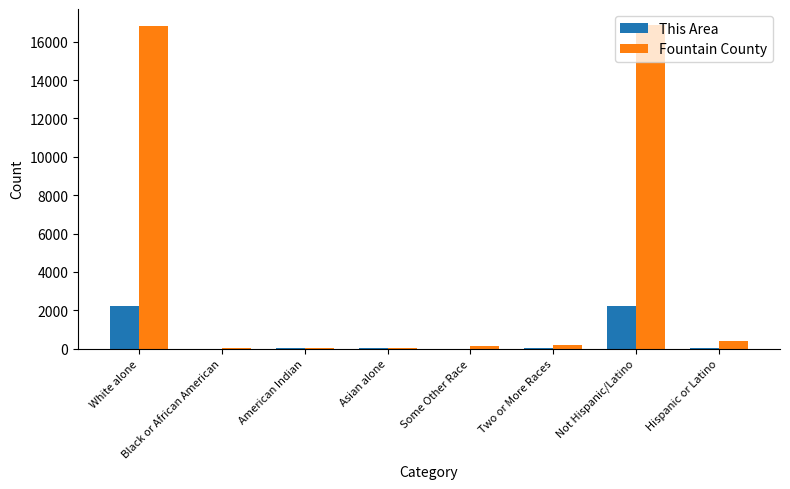

What is the total value across all series at Not Hispanic/Latino?

19089